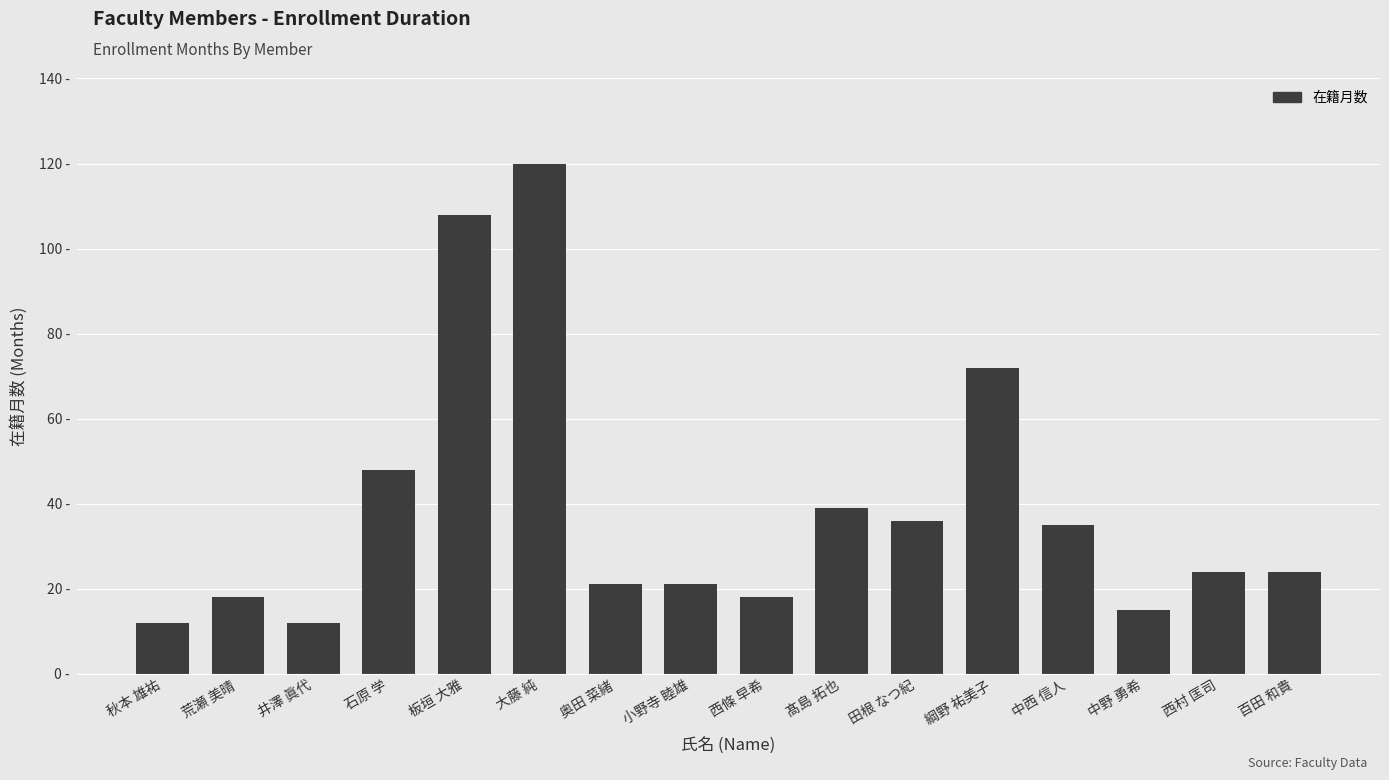

What is the label of the 6th bar from the left?

大藤 純